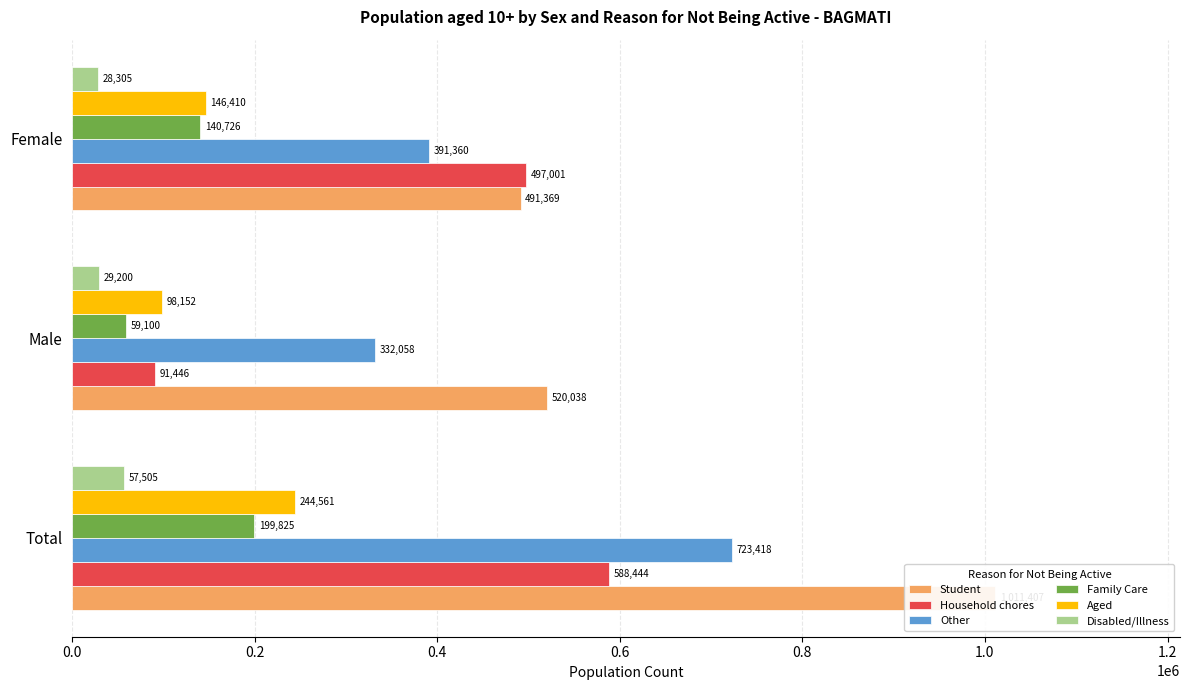

What is the total value across all series at Total?

2825160